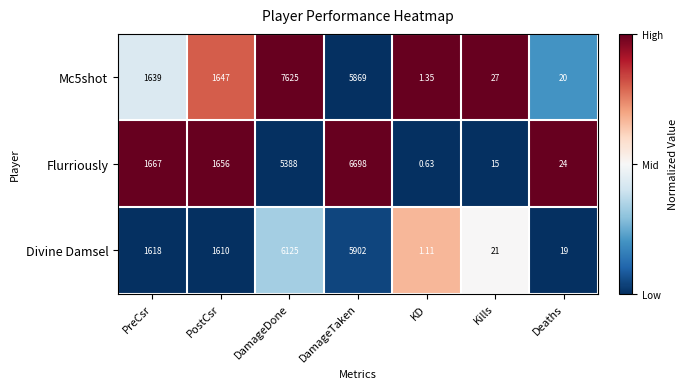

What is the spread (max minus min) of values at DamageTaken?

829.0